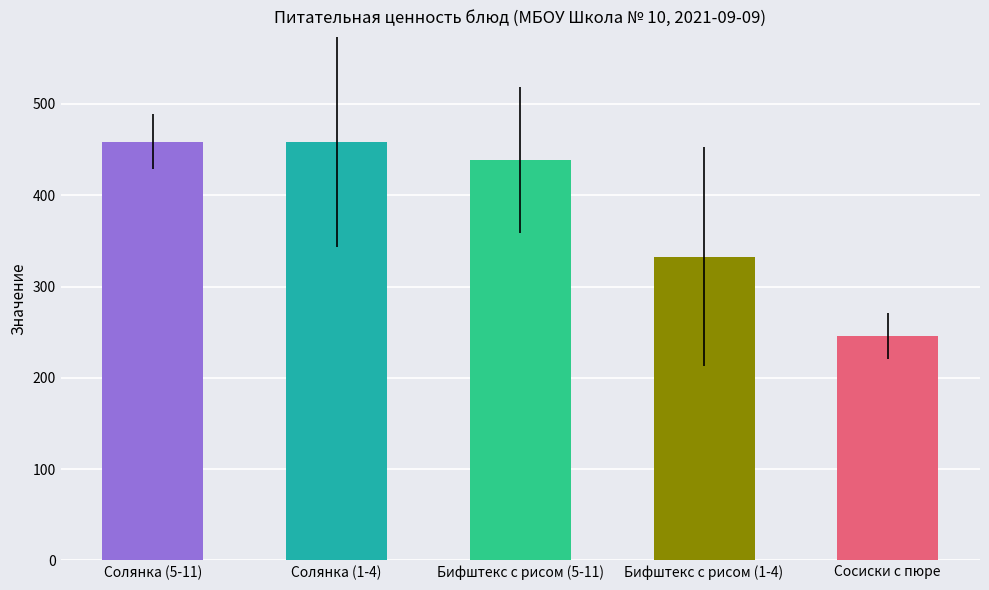

What is the label of the 3rd bar from the right?

Бифштекс с рисом (5-11)